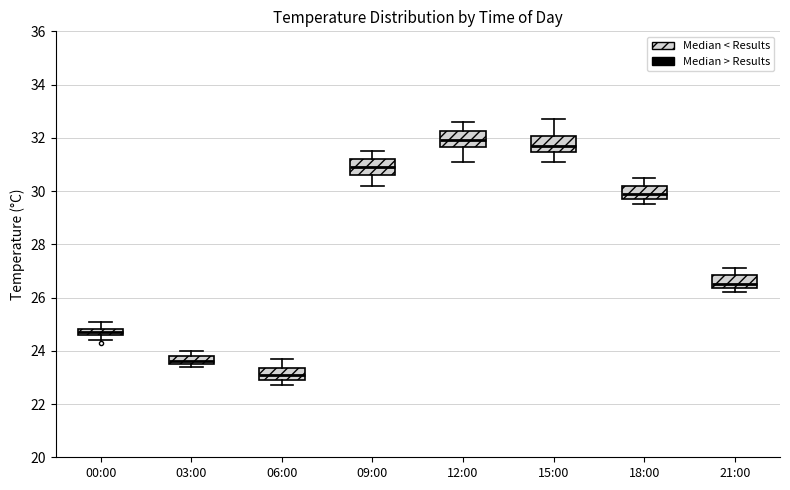

Which box's median line is the lowest?

06:00